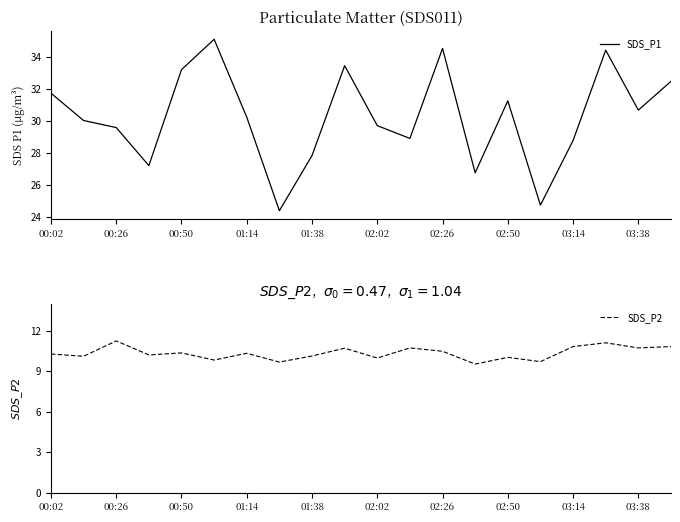

Is it true that SDS_P1 equals 30.7 at 03:38?

True